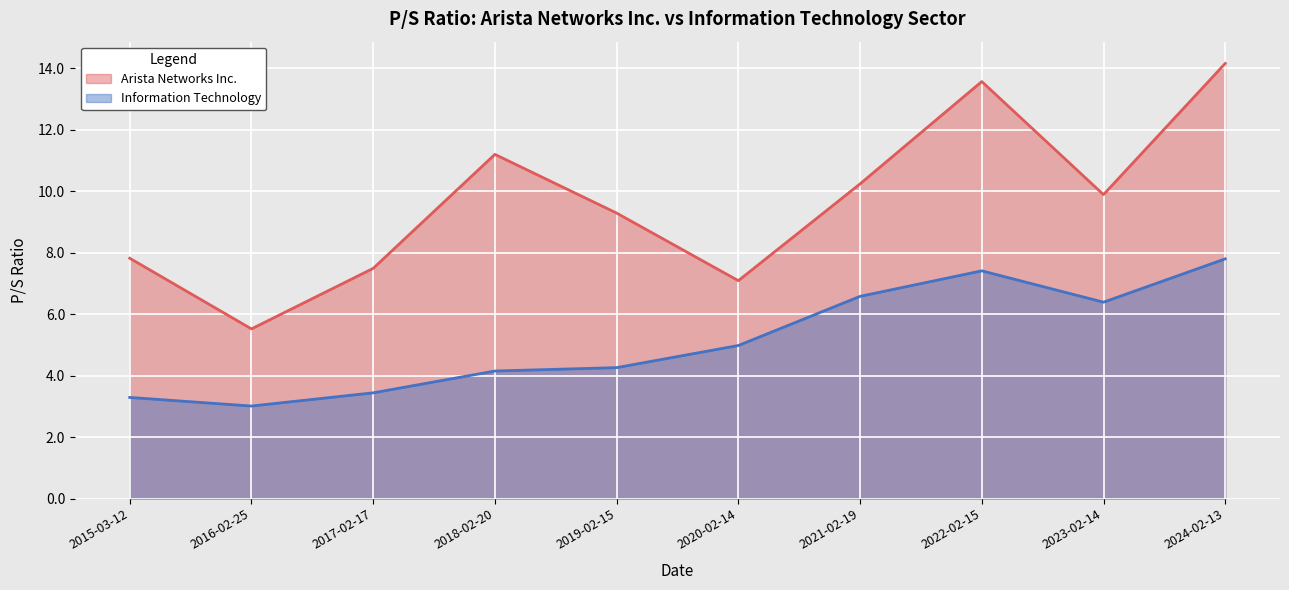

What is the total value across all series at 2024-02-13?

22.0